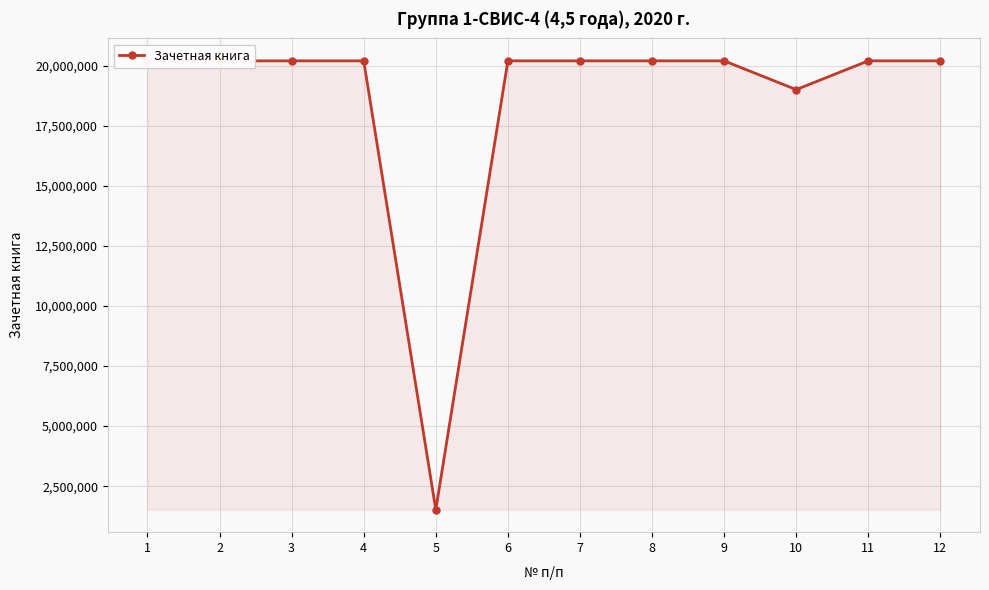

What is the difference between the maximum and second lowest values?

1196948